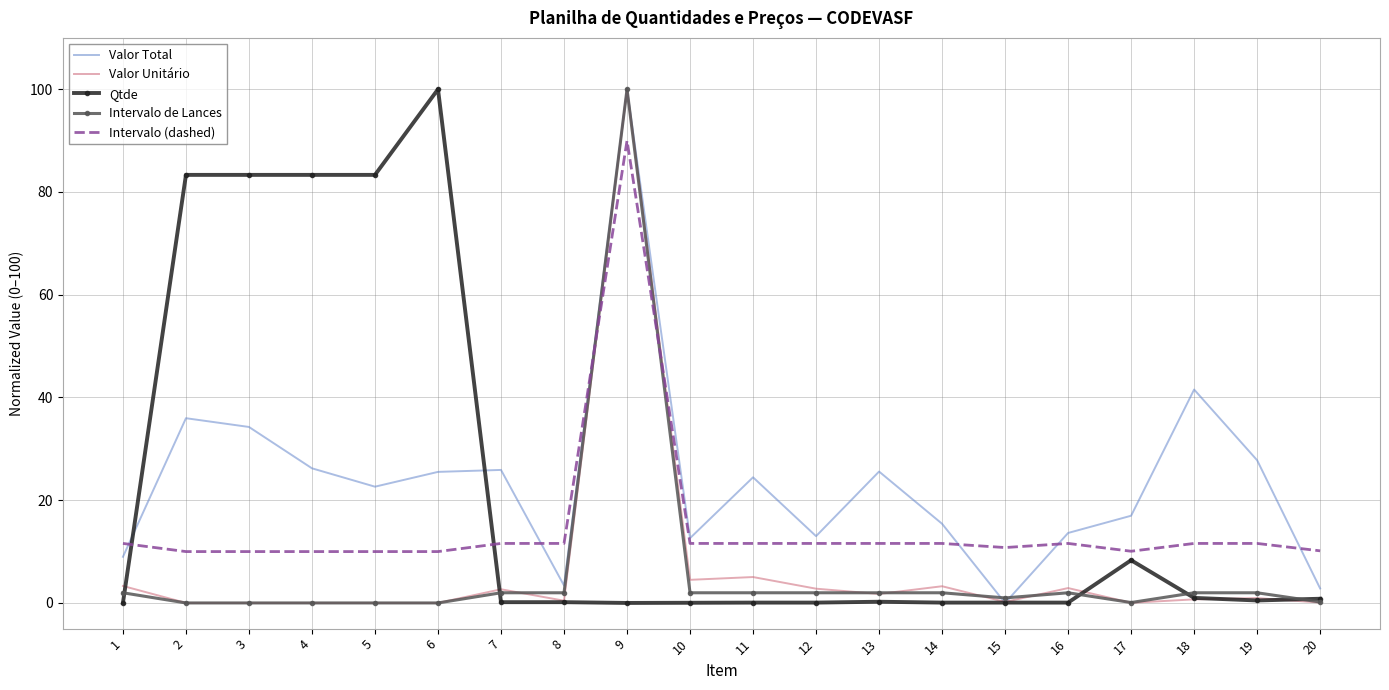

Between 1 and 18, which series saw the biggest shift?

Valor Total